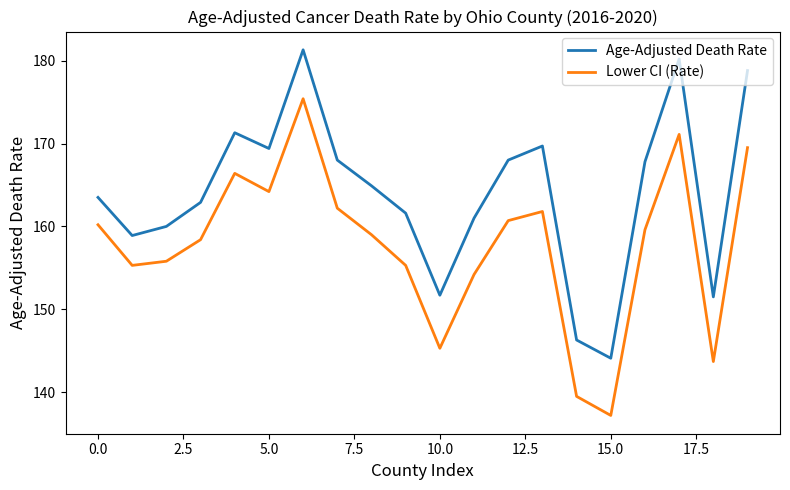

Does the chart have visible grid lines?

No